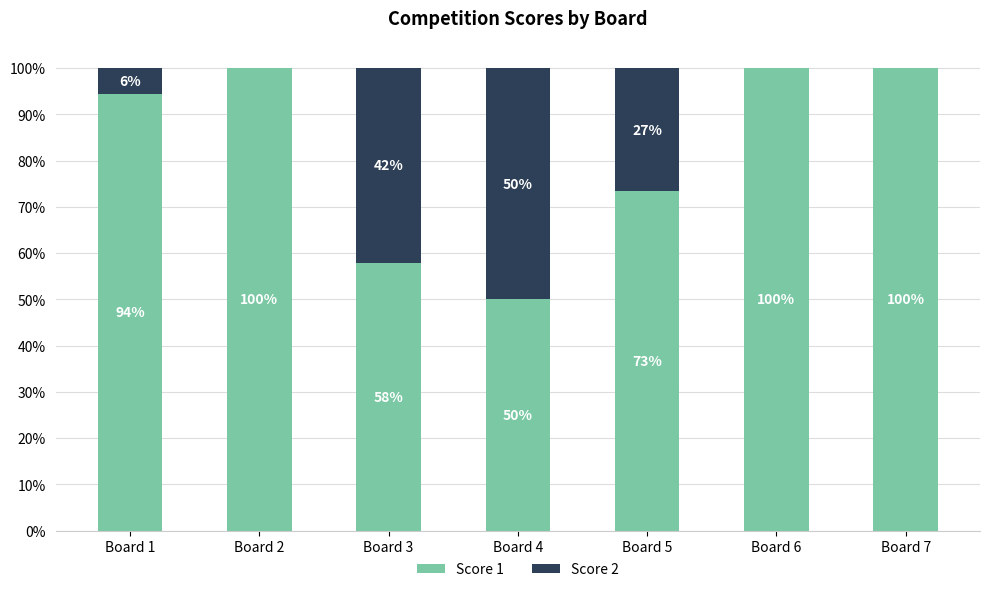

What is the highest value of the Score 1 series?

100.0